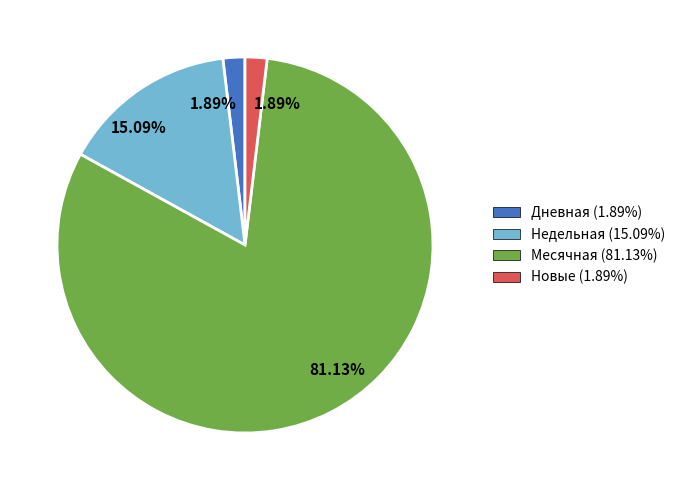

Does any single category account for the majority?

Yes